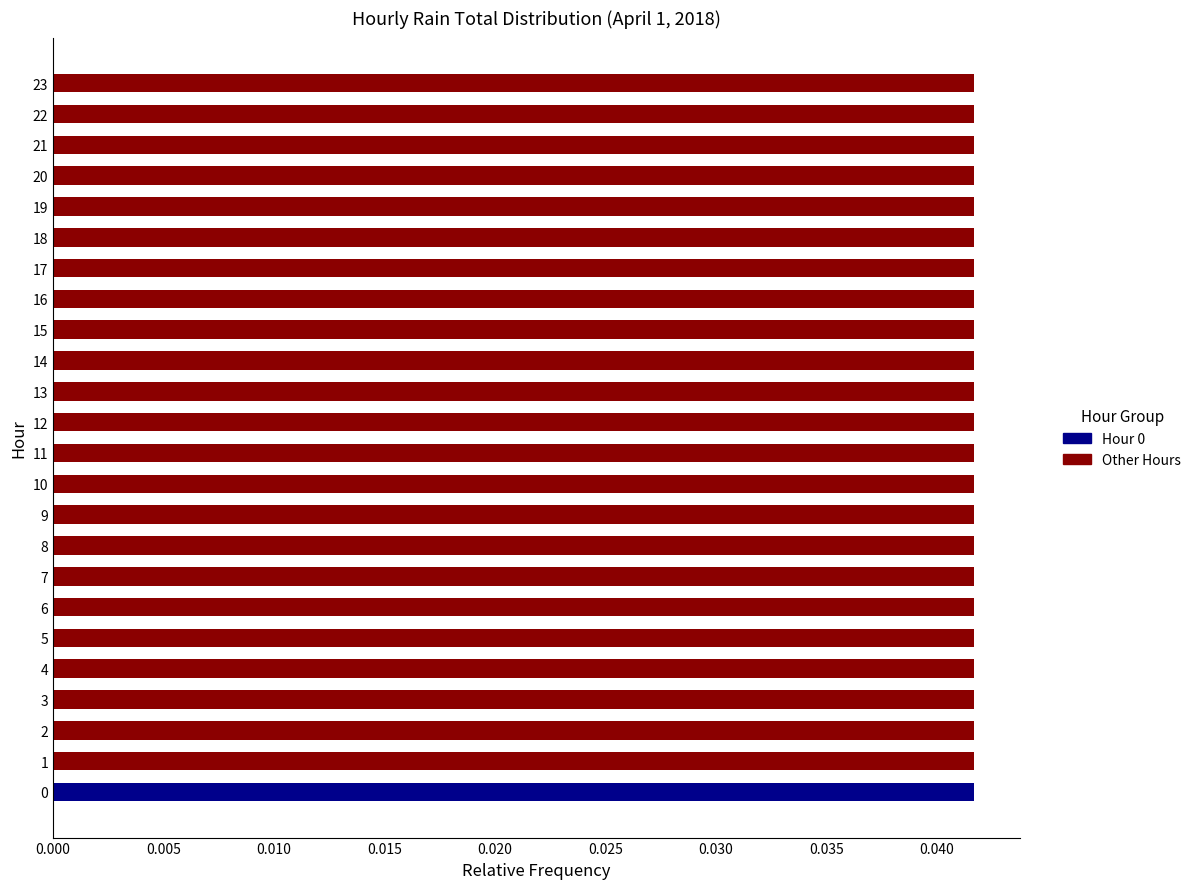

At how many categories does at least one series exceed 0?

24